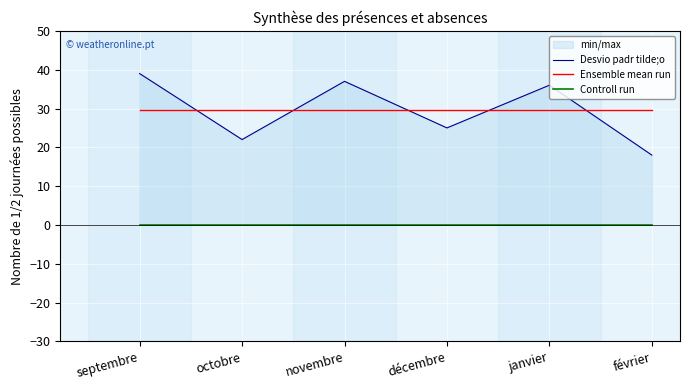

True or false: Desvio padr tilde;o and Controll run cross at least once.

False